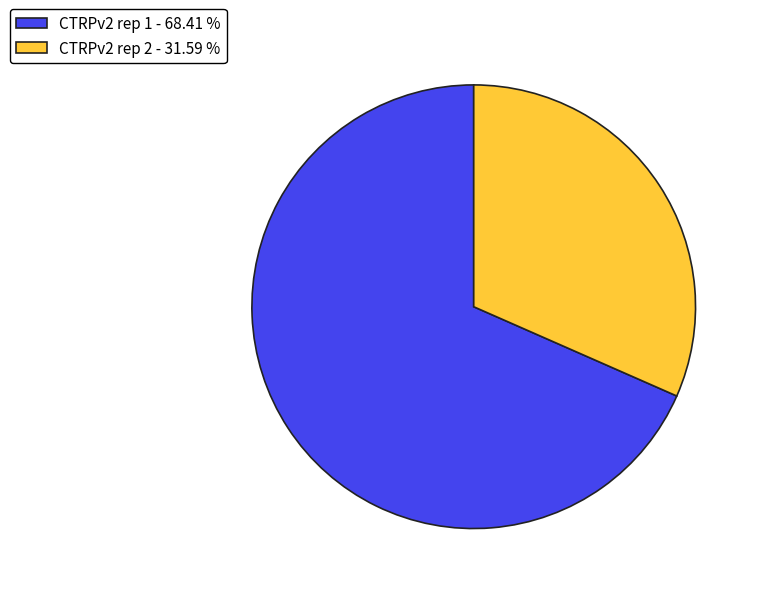

How many slices are in this pie chart?

2